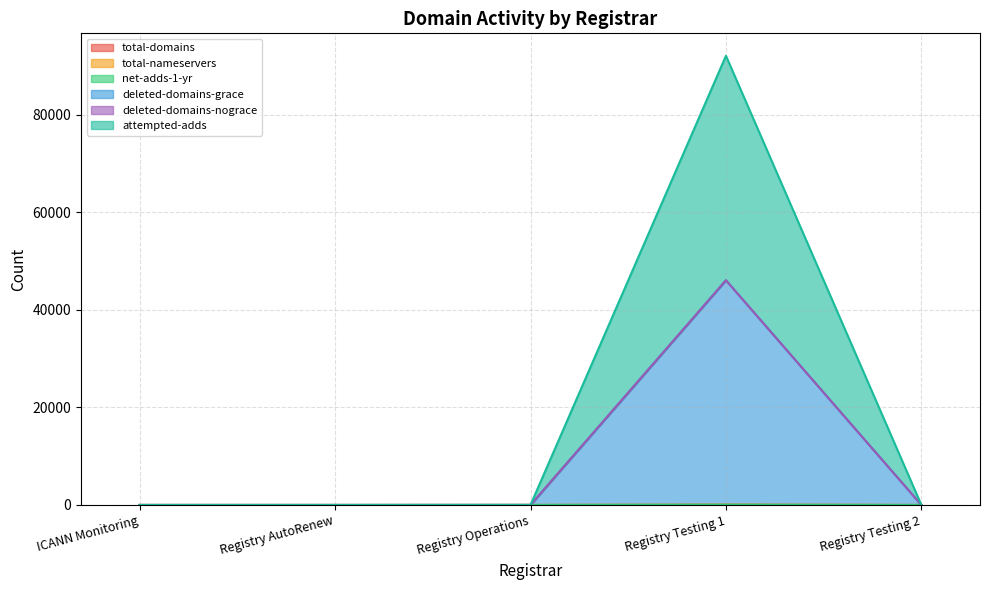

Rank the series at Registry AutoRenew from lowest to highest value.

total-domains, net-adds-1-yr, deleted-domains-grace, attempted-adds